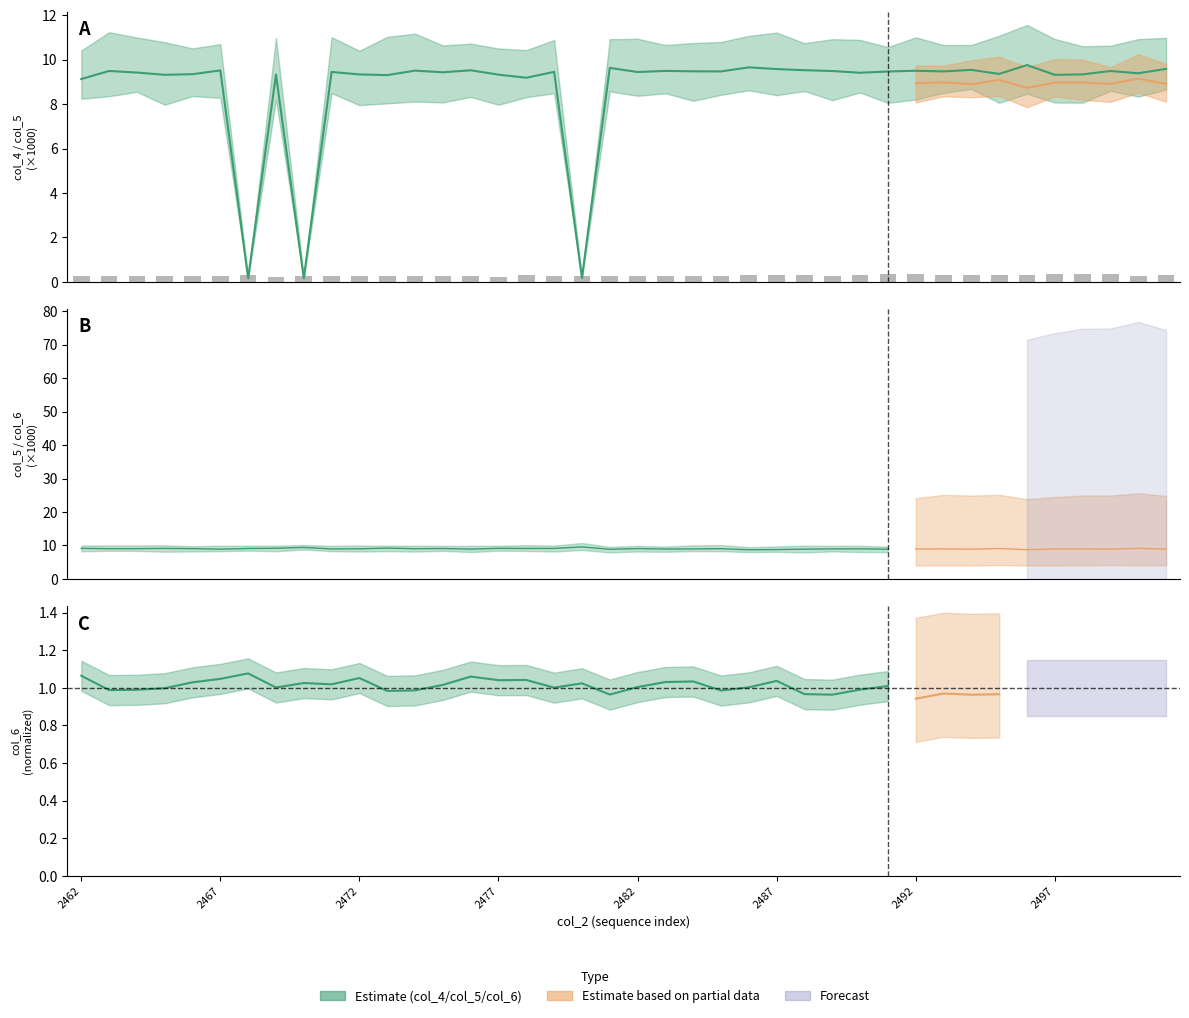

What is the lowest value of the col_7 series?

0.2